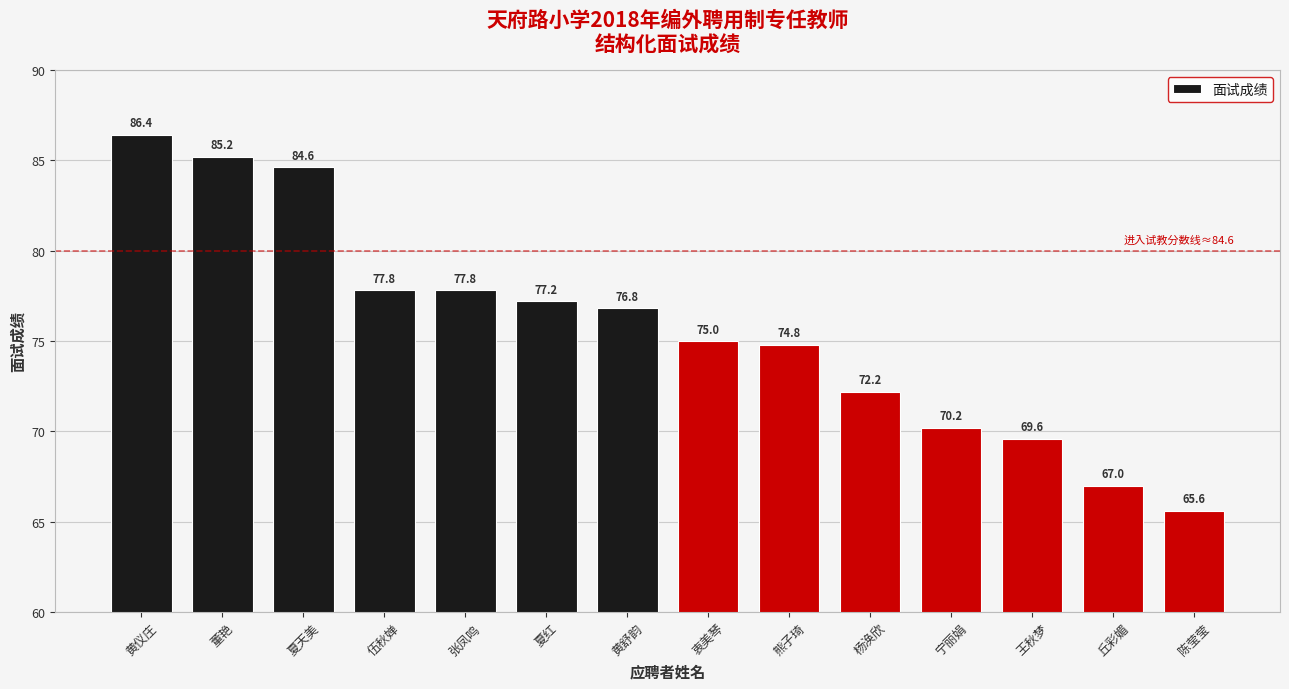

At which label does the data first exceed 76?

黄仪庄